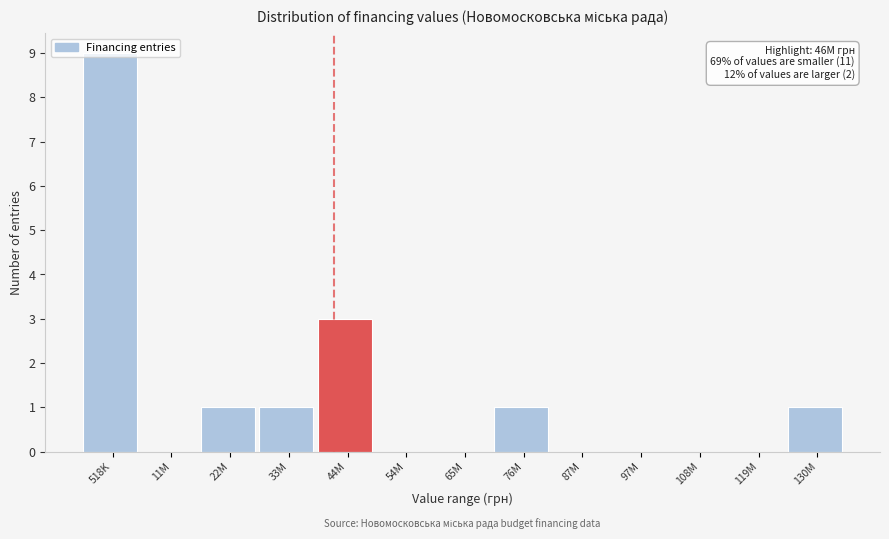

Which label corresponds to the largest value in the chart?

518K